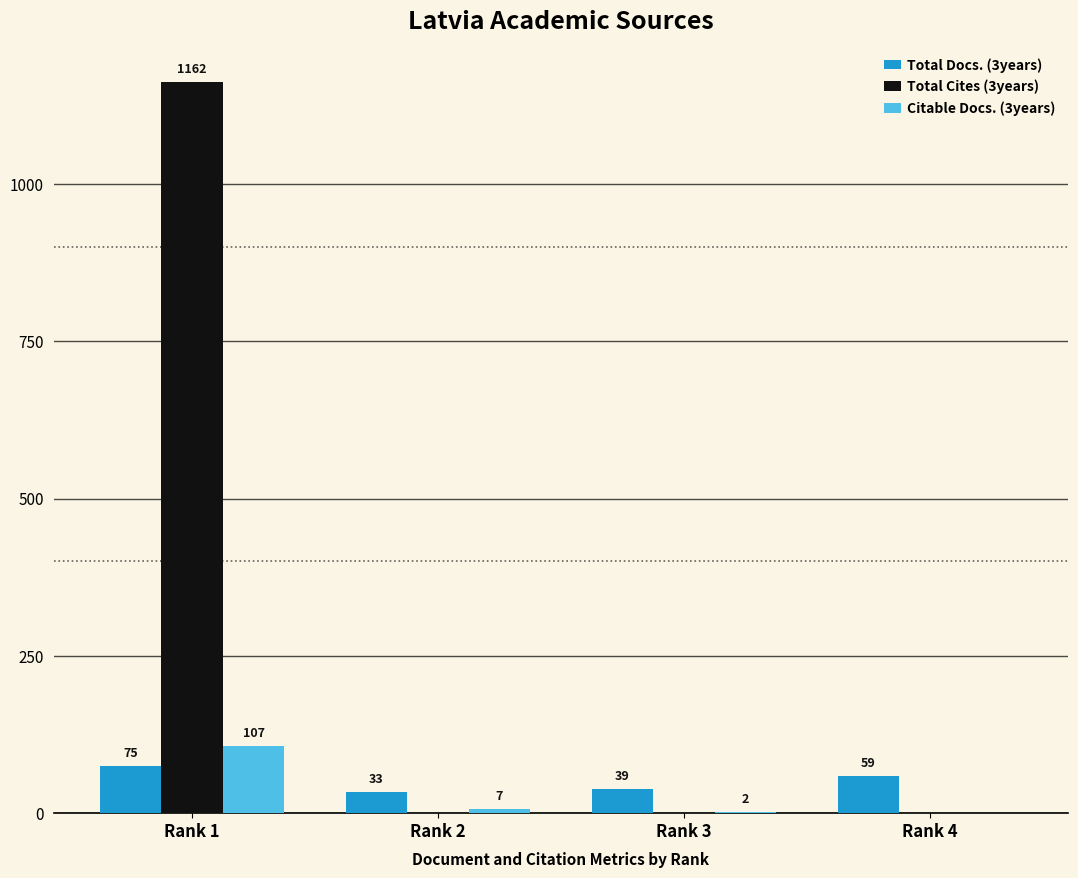

What is the sum of all Total Docs. (3years) values?

206